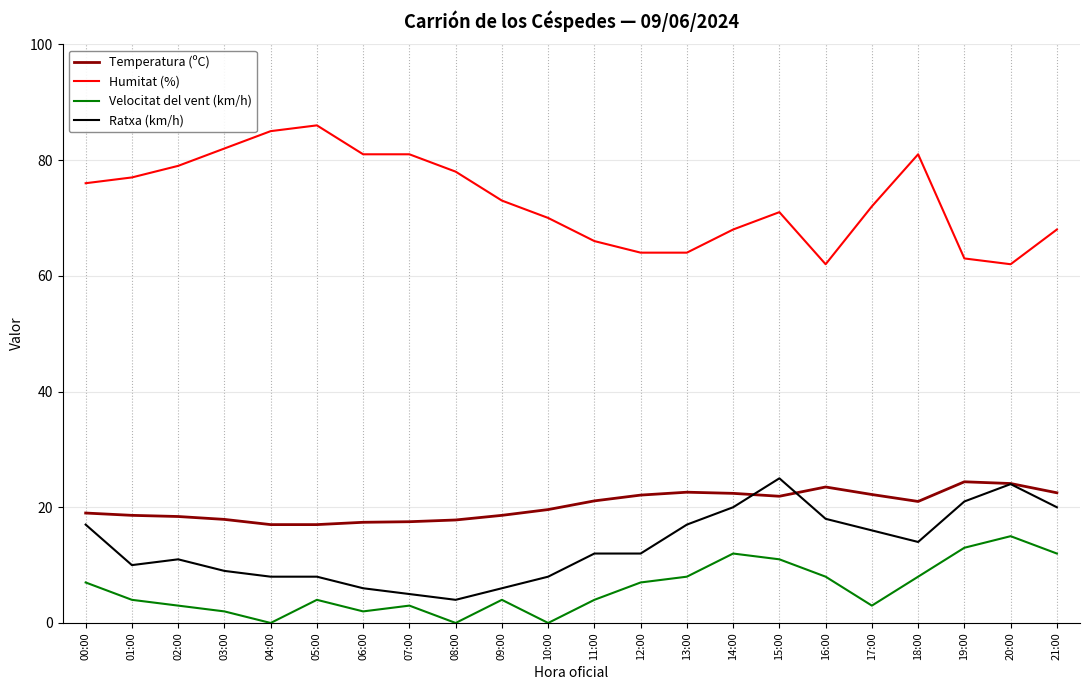

What is the highest value of the Humitat (%) series?

86.0